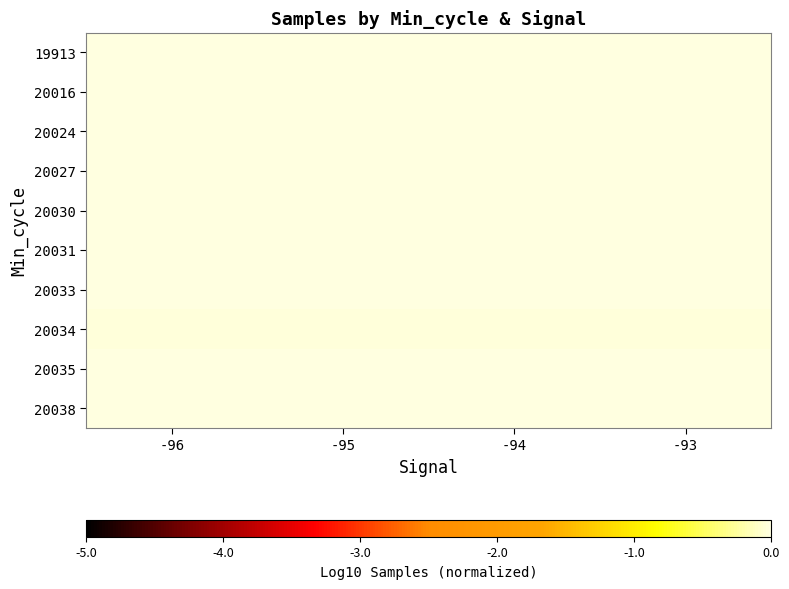

What is the total value across all series at -93?

-0.1